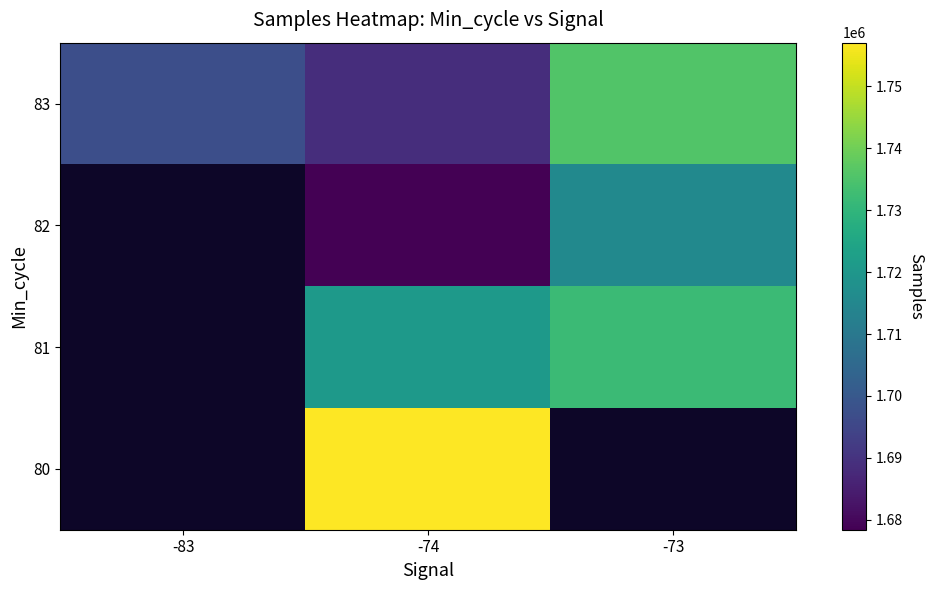

Where does the 81 series first go above 1720743?

-74